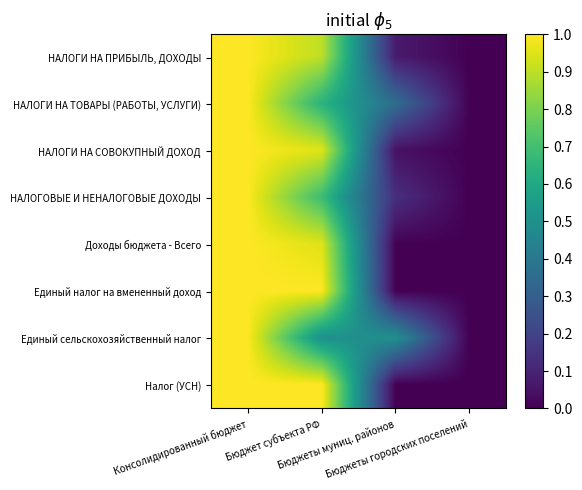

Which series has the largest range (max minus min)?

НАЛОГИ НА ПРИБЫЛЬ, ДОХОДЫ